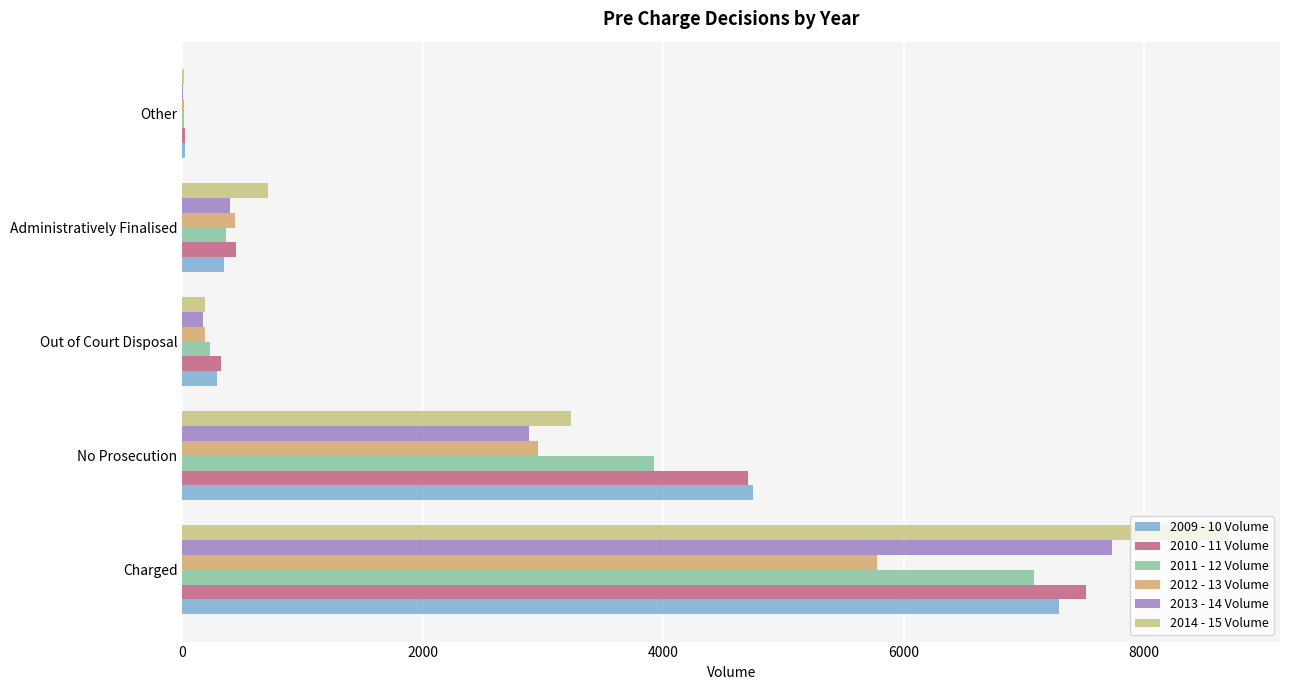

How many data points does each series have?

5